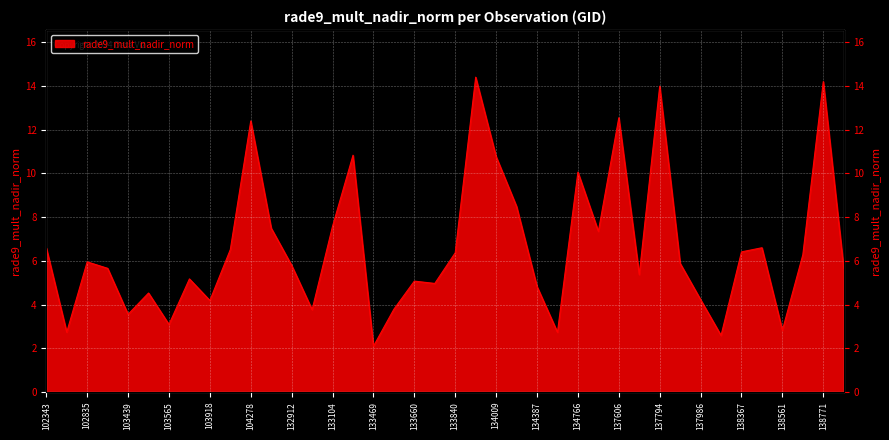

How many interior local valleys (lower than both neighbors) does the data have?

12